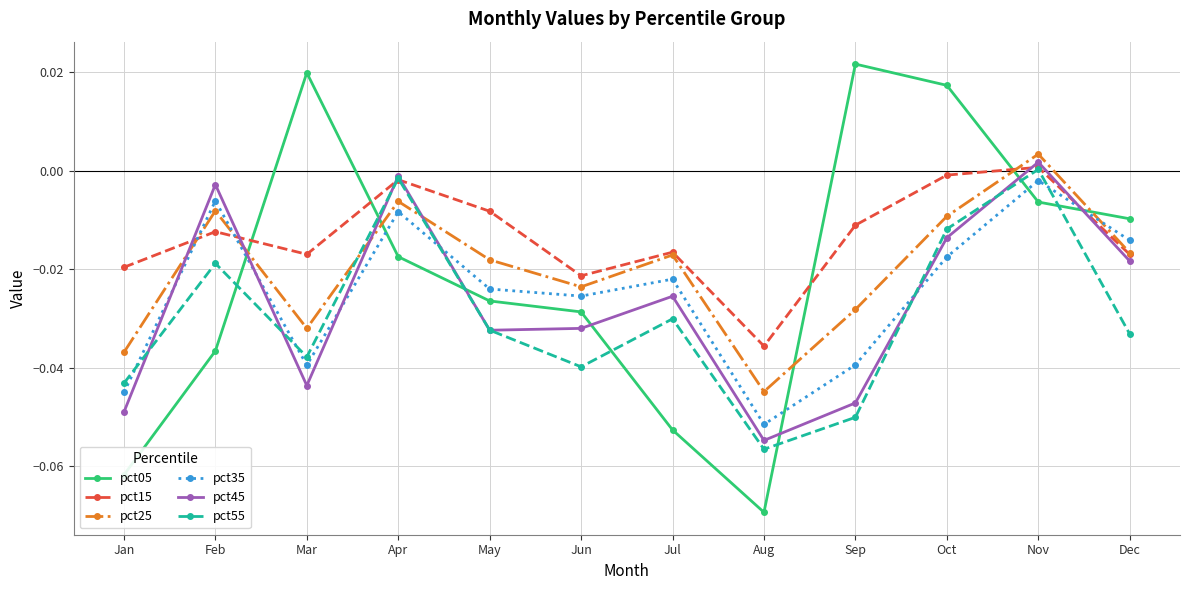

At which category does the chart reach its peak across all series?

Sep